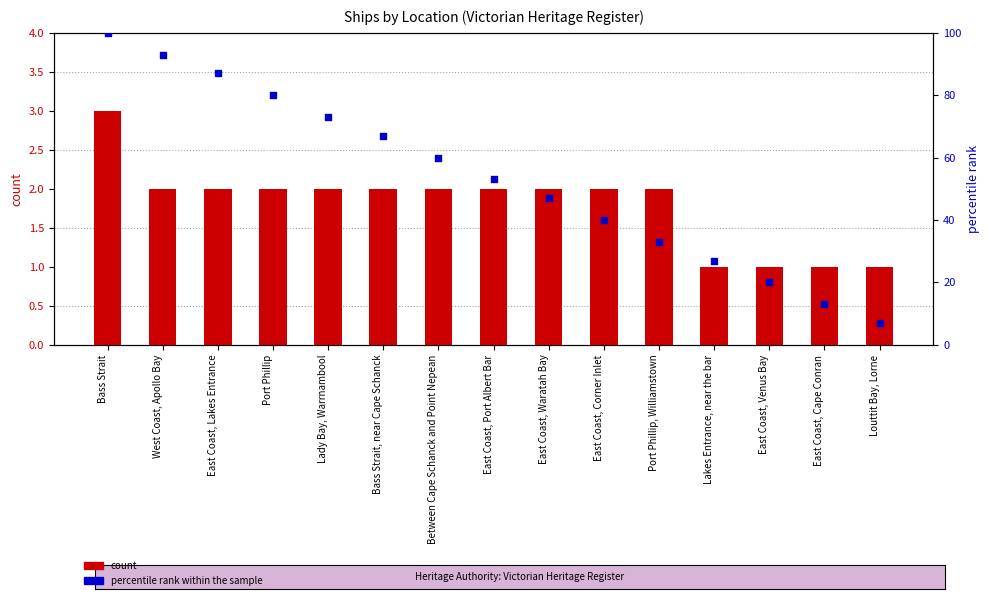

At how many categories does at least one series exceed 80?

3